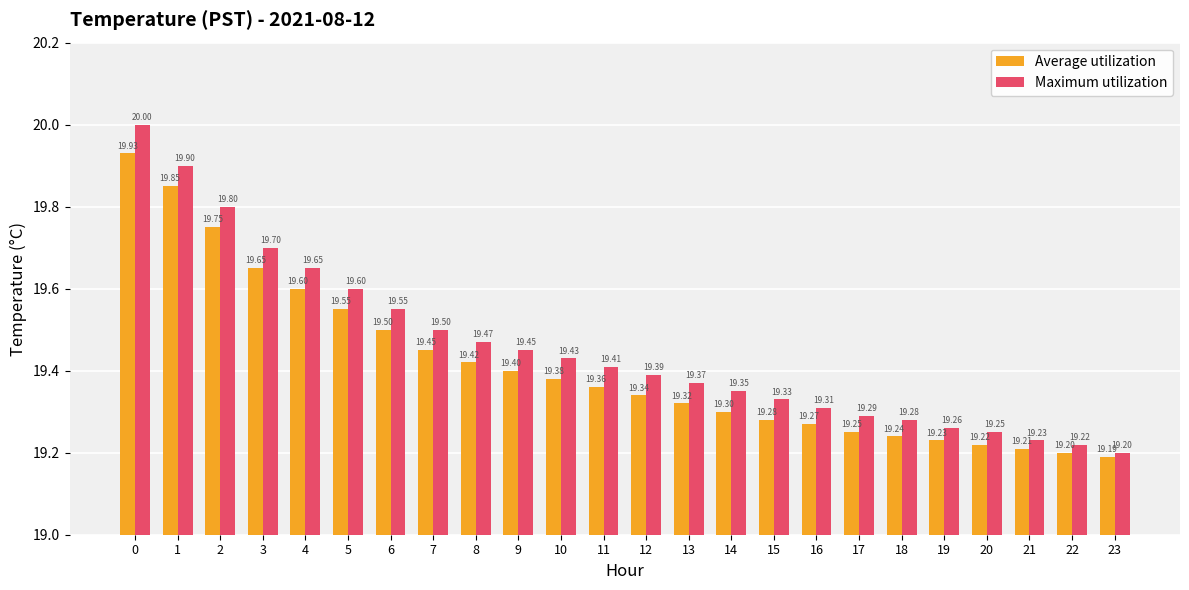

Rank the series by their average value, from lowest to highest.

Average utilization, Maximum utilization